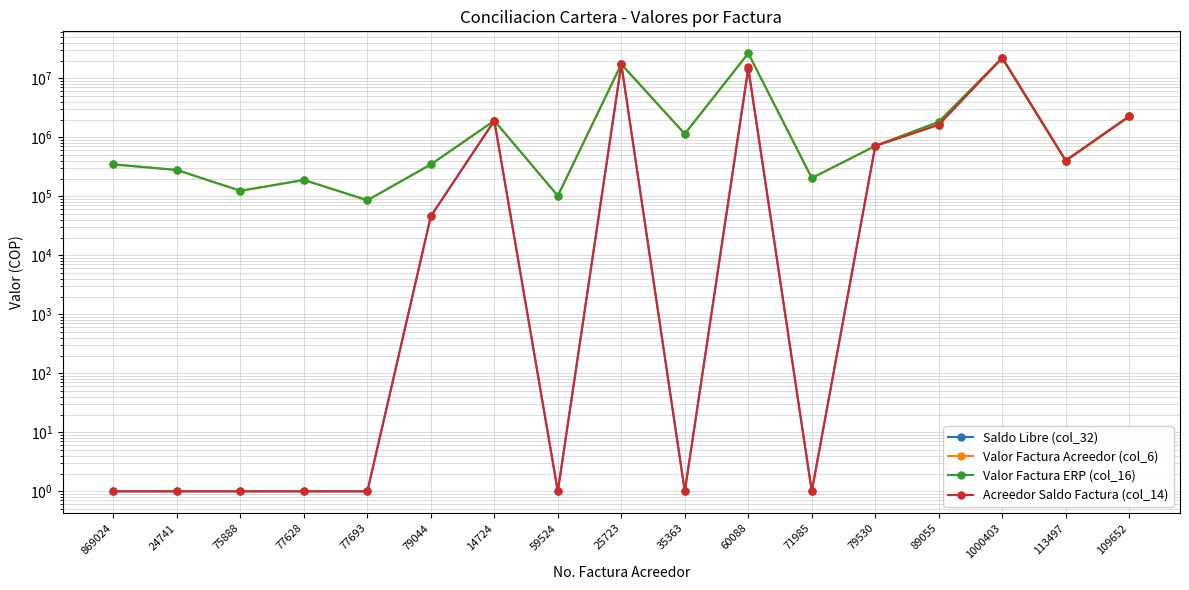

The value of Saldo Libre (col_32) at 1000403 is 22210750. True or false?

True